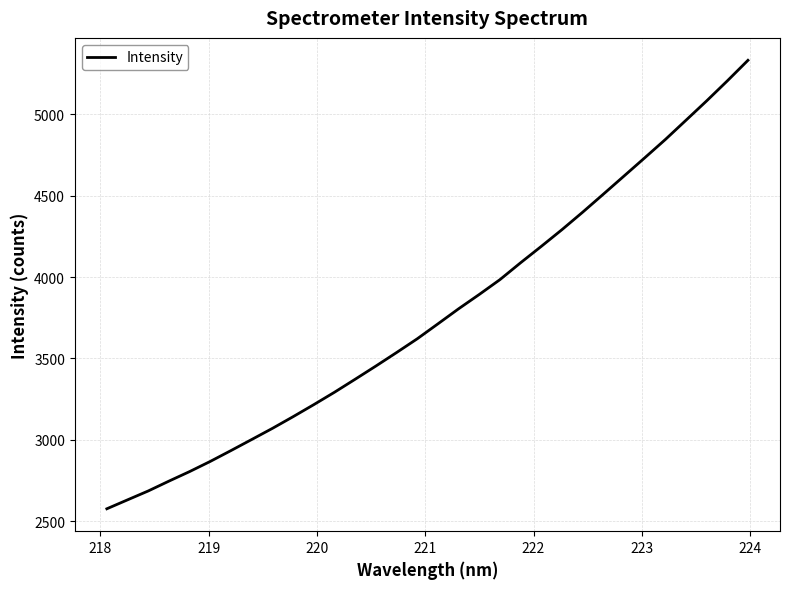

What is the minimum value shown in the chart?

2575.2